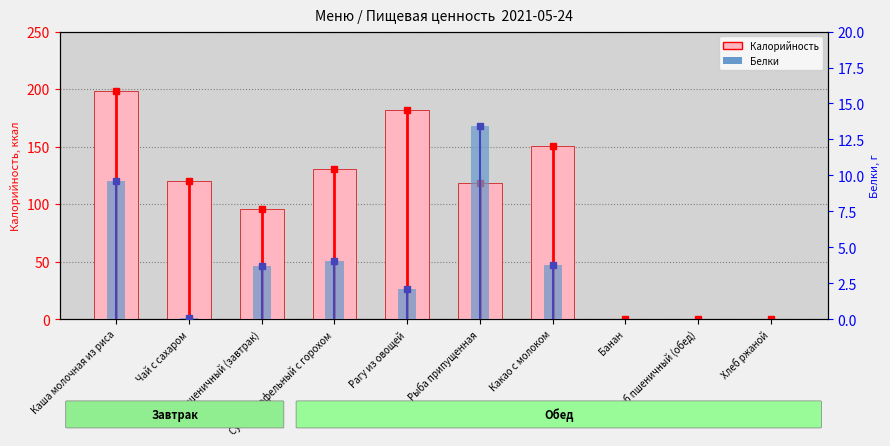

How many values in the Калорийность series are below 120?

5